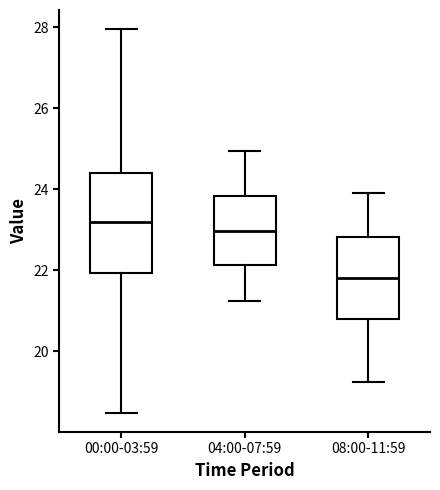

Where is the lower edge of the box for 04:00-07:59 on the y-axis? The values are not printed on the chart, so give them approximately, as read against the axis.

22.2